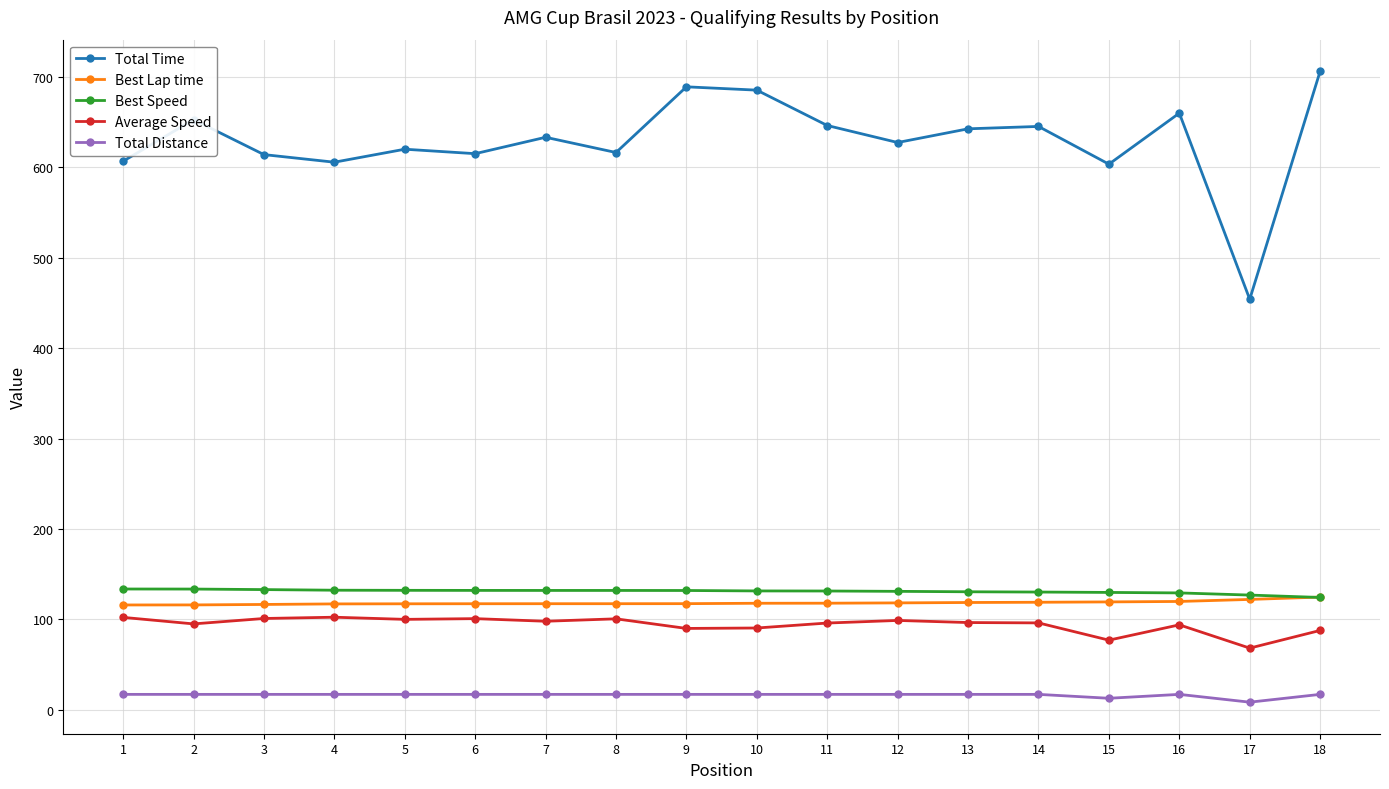

Which series has the largest range (max minus min)?

Total Time